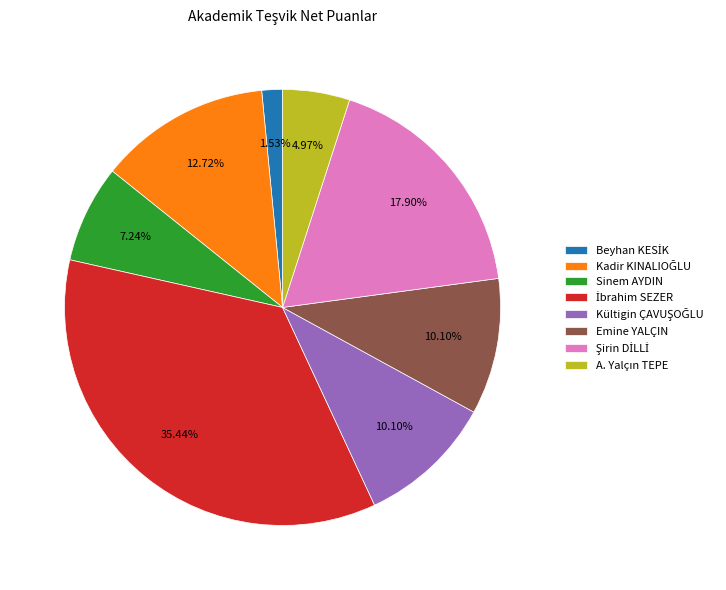

Does any single category account for the majority?

No